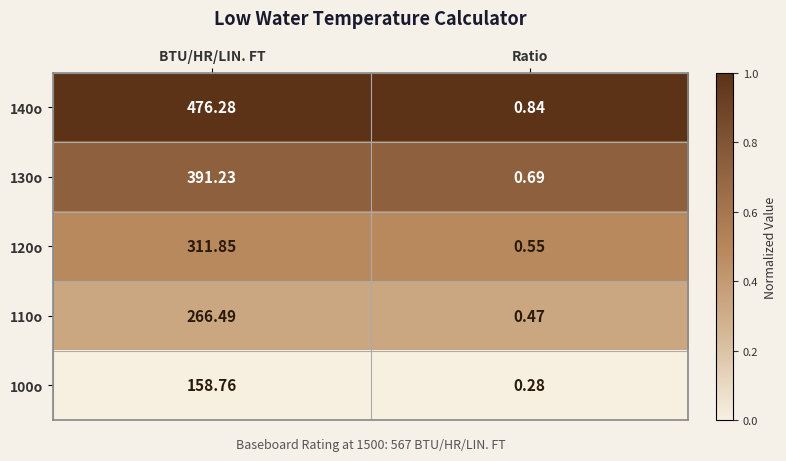

Where does the 110o series first go above 266?

BTU/HR/LIN. FT